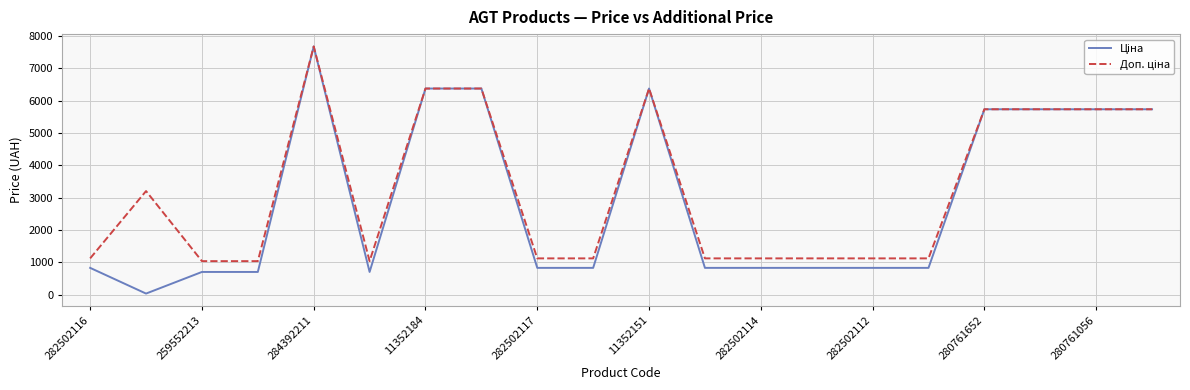

What is the maximum value shown in the chart?

7680.9